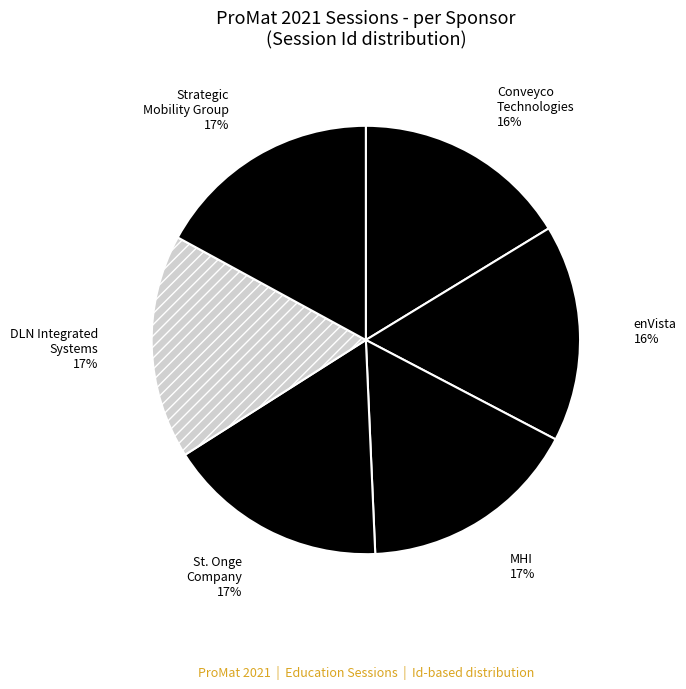

Between DLN Integrated Systems and Conveyco Technologies, which is larger?

DLN Integrated Systems